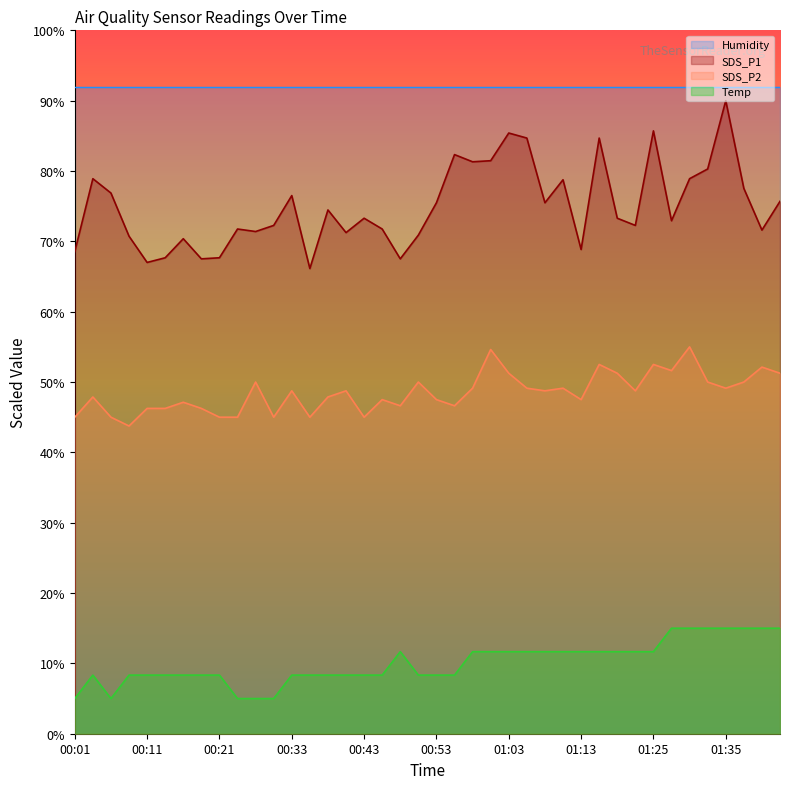

What is the difference between the maximum and minimum values in the SDS_P2 series?

11.2